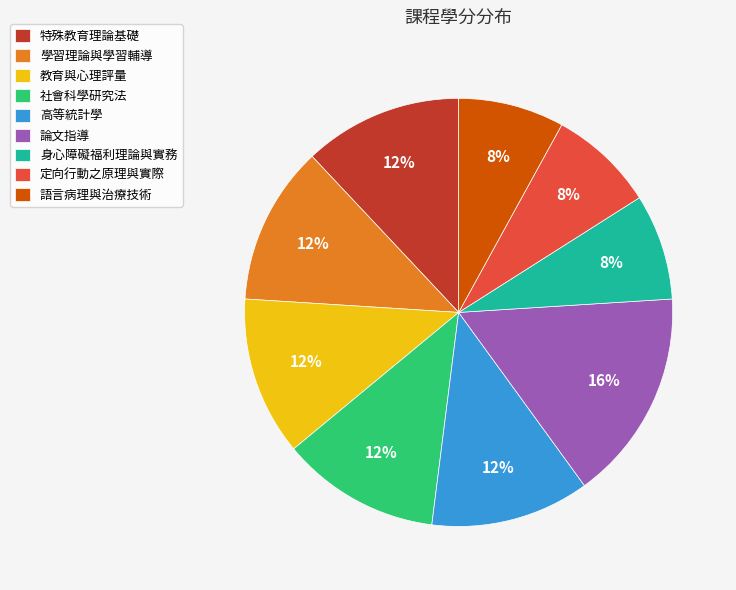

What is the ratio of the value at 定向行動之原理與實際 to the value at 論文指導?

0.5